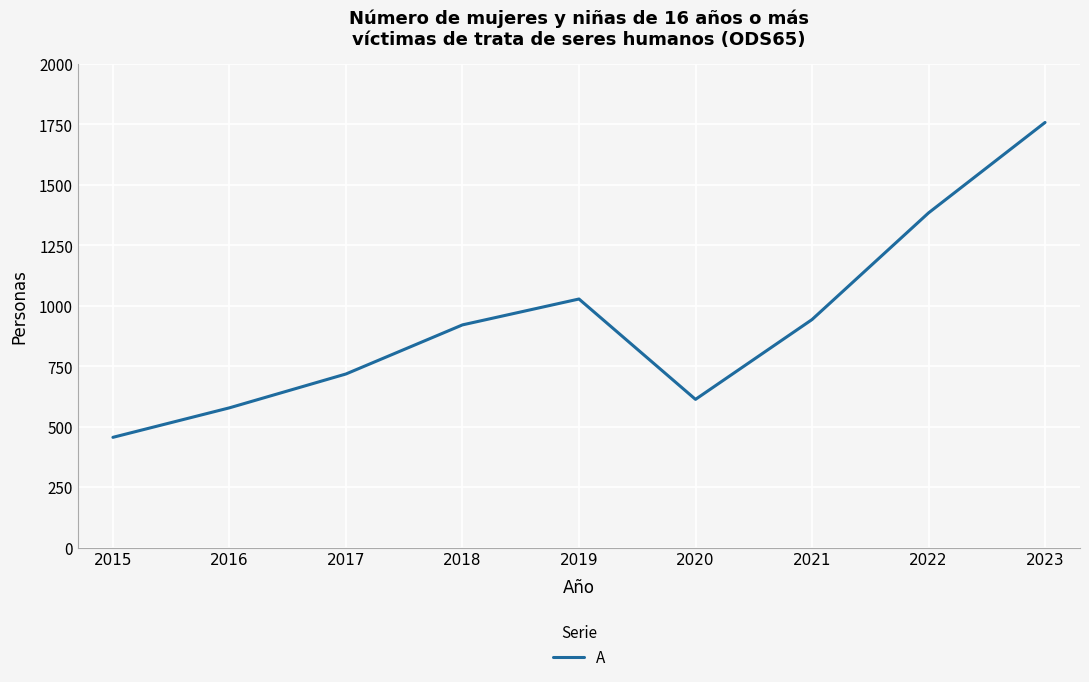

Reading left to right, transcribe all the data shown in this chart.

456	578	718	921	1028	613	943	1384	1758